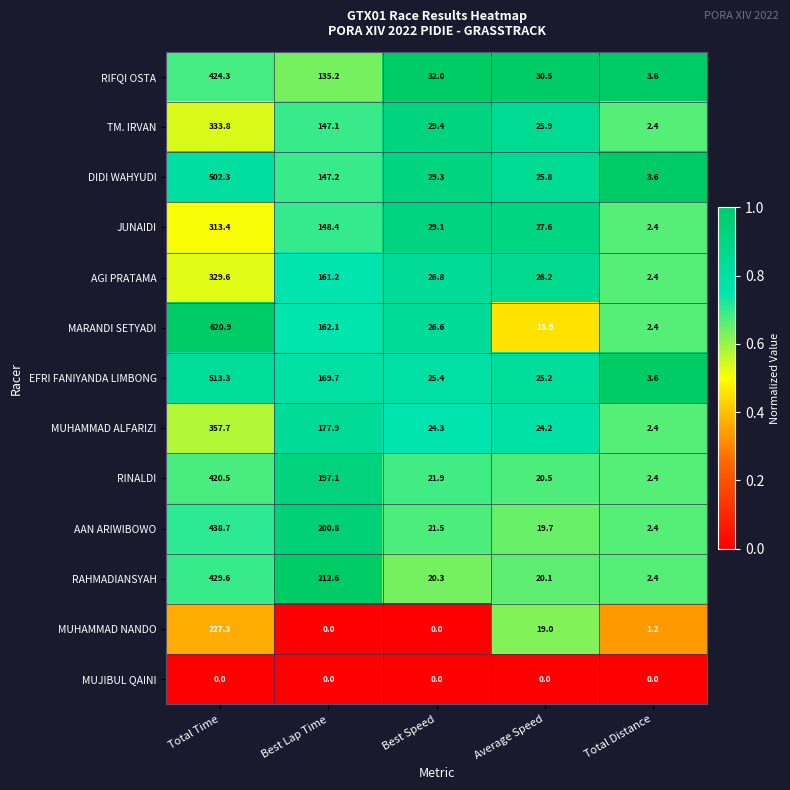

At which category is the sum across all series the highest?

Total Time